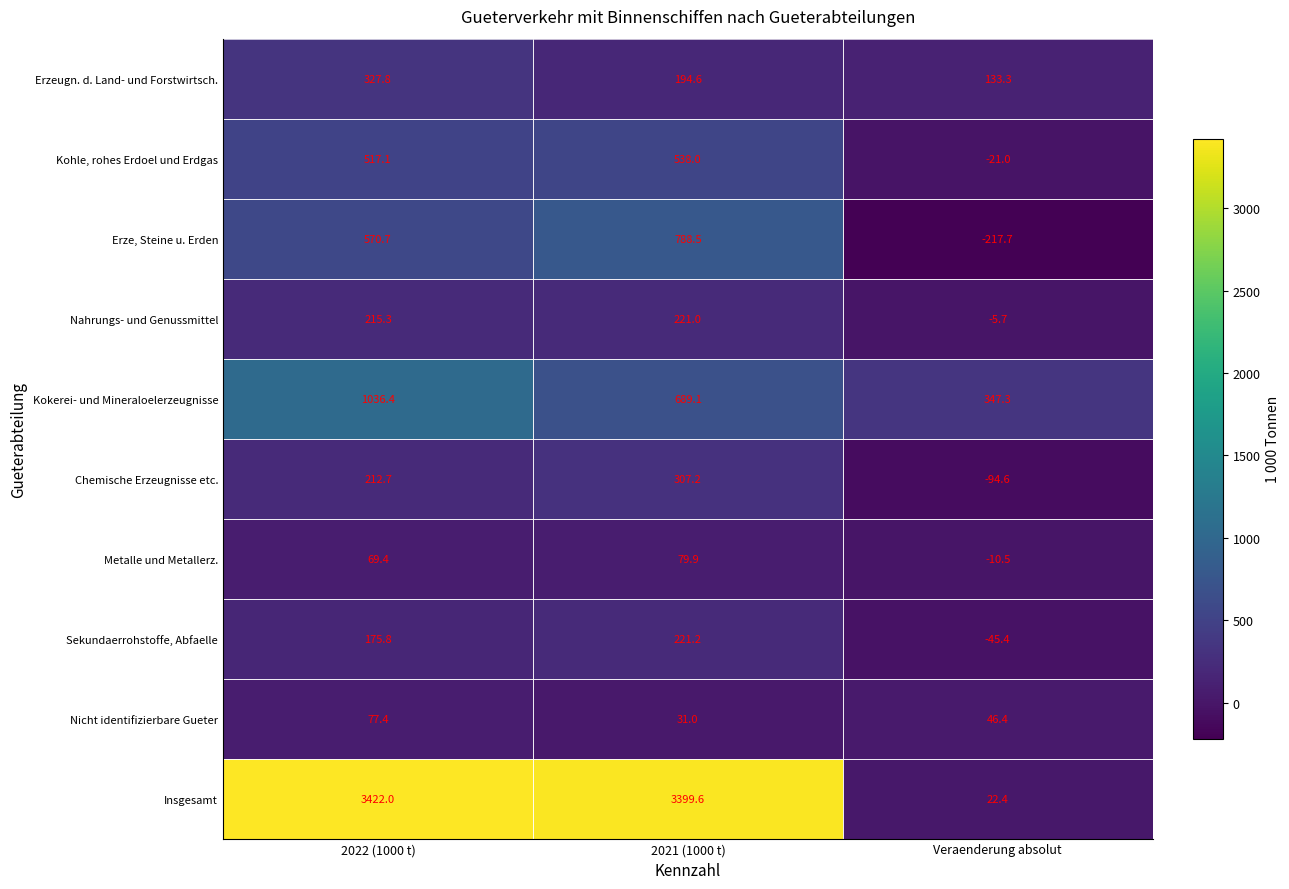

At 2022 (1000 t), list the series in order from smallest to largest.

Metalle und Metallerz., Nicht identifizierbare Gueter, Sekundaerrohstoffe, Abfaelle, Chemische Erzeugnisse etc., Nahrungs- und Genussmittel, Erzeugn. d. Land- und Forstwirtsch., Kohle, rohes Erdoel und Erdgas, Erze, Steine u. Erden, Kokerei- und Mineraloelerzeugnisse, Insgesamt